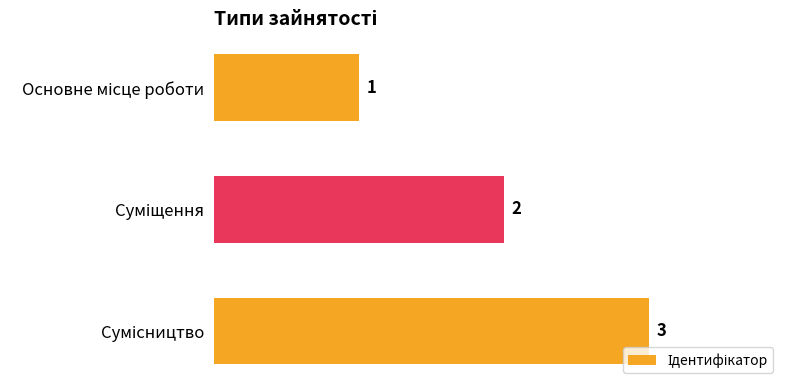

What is the sum of all values?

6